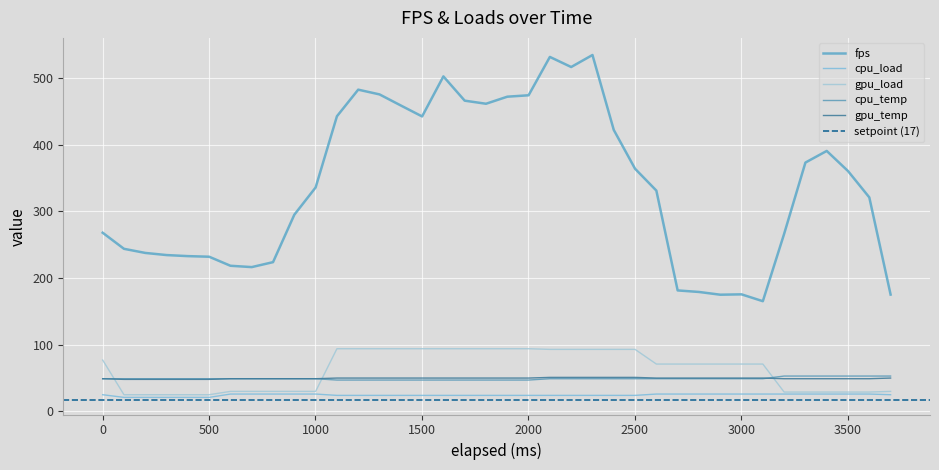

The value of gpu_temp at 14 is 80.5. True or false?

False